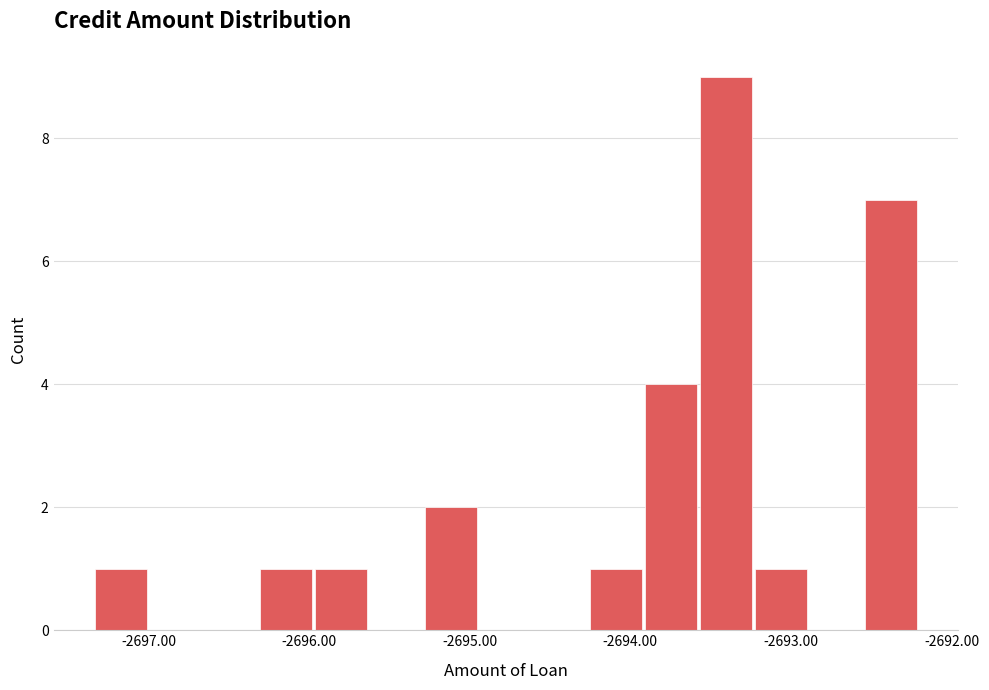

Read against the x-axis, roughly where is the centre of the tallest bar?

-2693.4